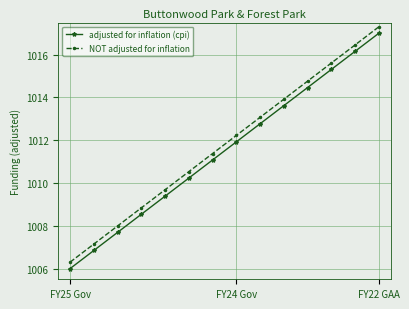

True or false: adjusted for inflation (cpi) and NOT adjusted for inflation intersect in this chart.

False